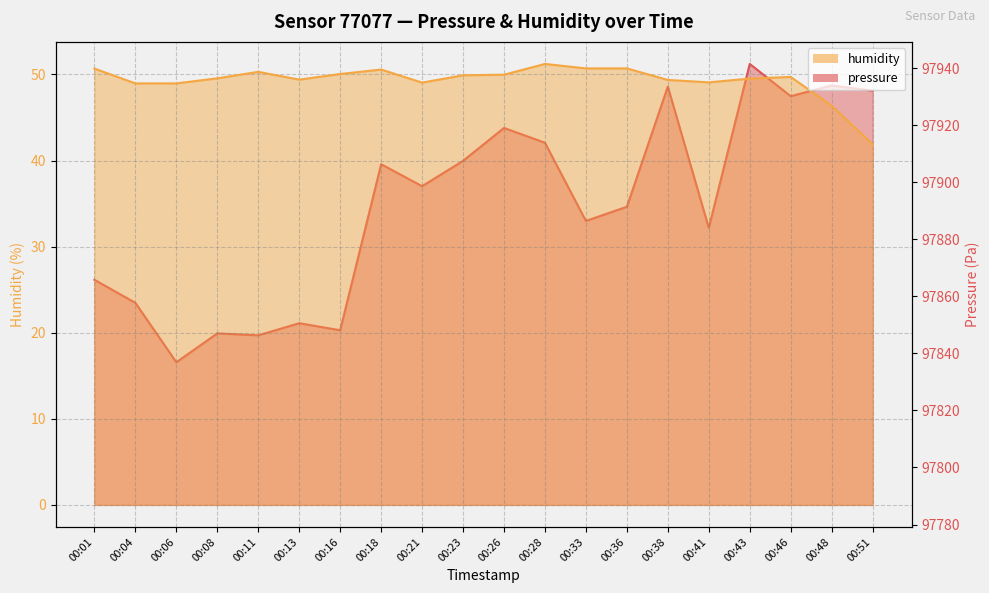

Reading left to right, transcribe all the data shown in this chart.

pressure: 00:01=97865.8	00:04=97857.7	00:06=97836.9	00:08=97847.0	00:11=97846.3	00:13=97850.6	00:16=97848.1	00:18=97906.3	00:21=97898.6	00:23=97907.5	00:26=97919.0	00:28=97913.8	00:33=97886.4	00:36=97891.4	00:38=97933.5	00:41=97884.0	00:43=97941.4	00:46=97930.1	00:48=97933.9	00:51=97932.1
humidity: 00:01=50.7	00:04=49.0	00:06=49.0	00:08=49.5	00:11=50.3	00:13=49.4	00:16=50.0	00:18=50.6	00:21=49.0	00:23=49.9	00:26=50.0	00:28=51.2	00:33=50.7	00:36=50.7	00:38=49.4	00:41=49.1	00:43=49.5	00:46=49.7	00:48=46.4	00:51=41.9